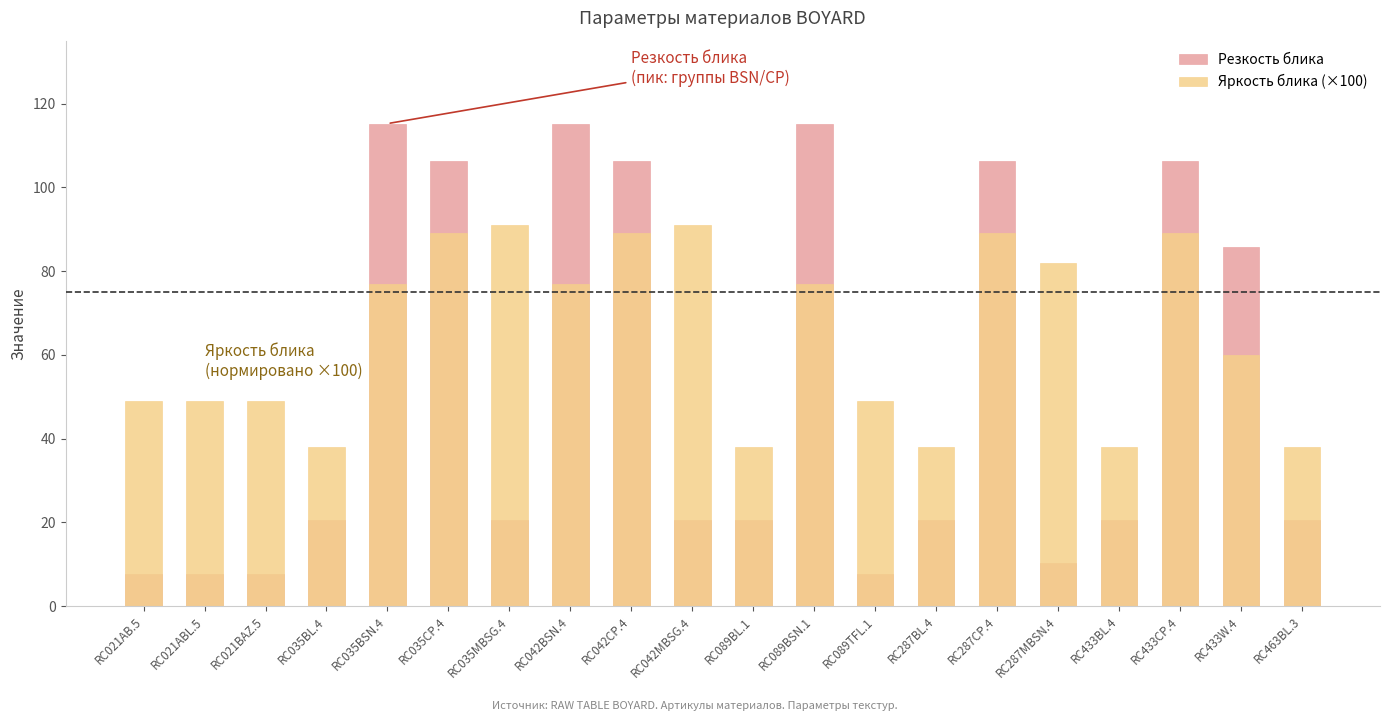

Reading left to right, what are all the values shown in this chart?

Резкость блика: 7.7	7.7	7.7	20.5	115.2	106.2	20.5	115.2	106.2	20.5	20.5	115.2	7.7	20.5	106.2	10.2	20.5	106.2	85.8	20.5
Яркость блика (×100): 49.0	49.0	49.0	38.0	77.0	89.0	91.0	77.0	89.0	91.0	38.0	77.0	49.0	38.0	89.0	82.0	38.0	89.0	60.0	38.0